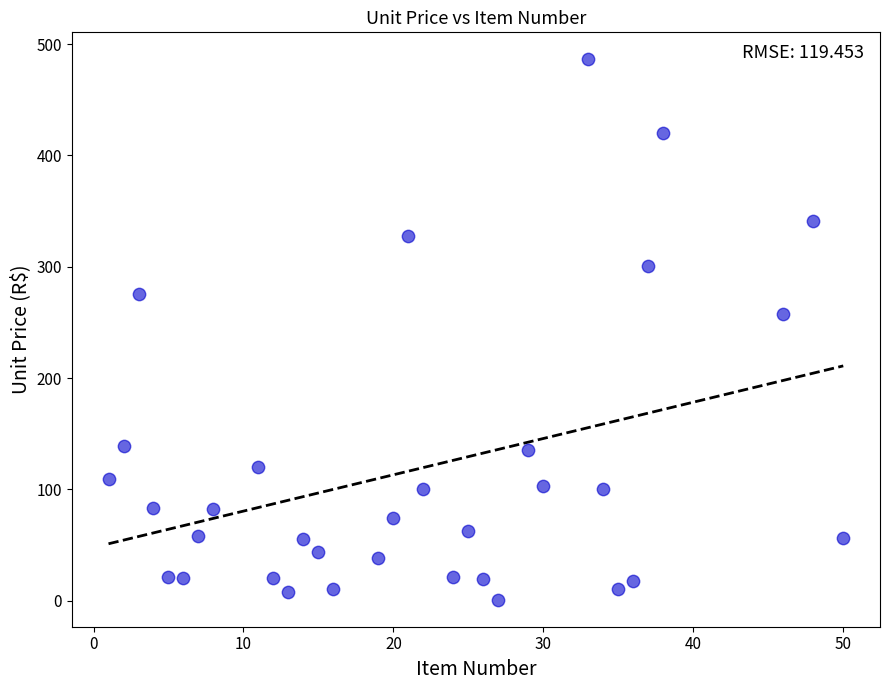

What is the range of X values (max minus min)?

49.0